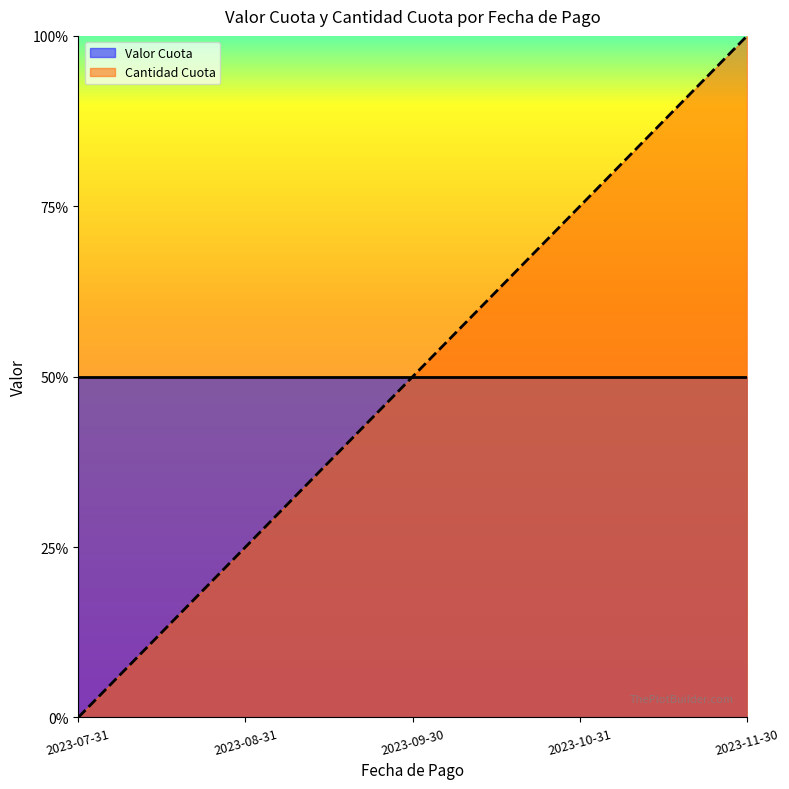

What are all the series names shown in the legend?

Valor Cuota, Cantidad Cuota